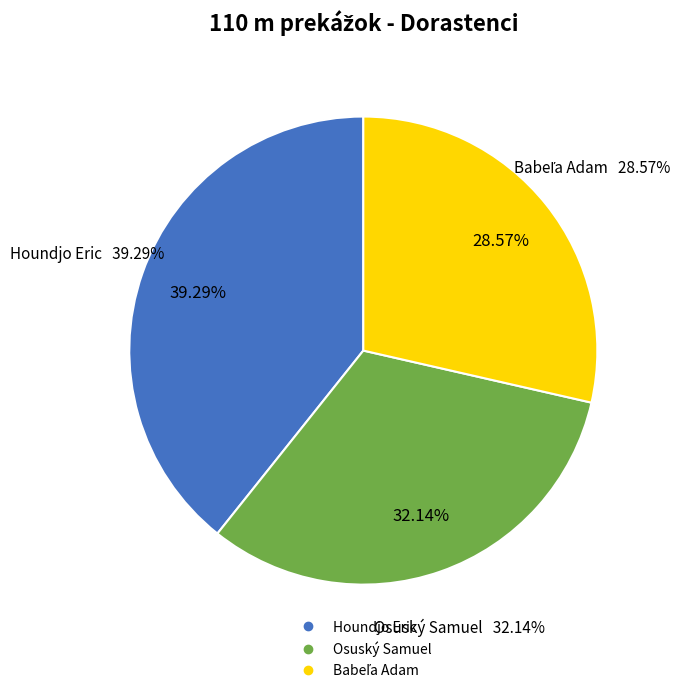

To the nearest percent, what portion does Houndjo Eric represent?

39%